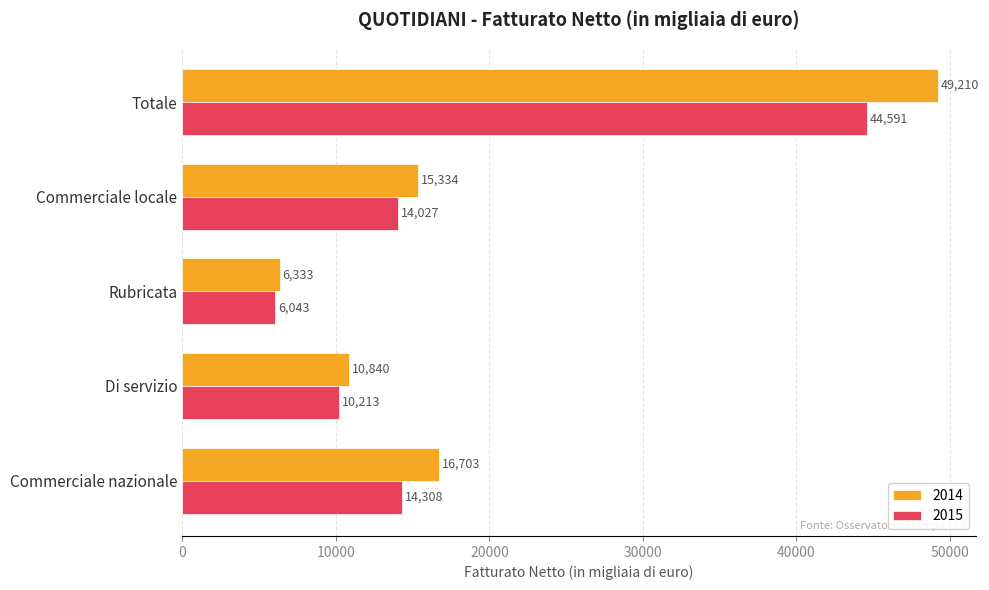

At which label is 2015 closest to 25317?

Commerciale nazionale